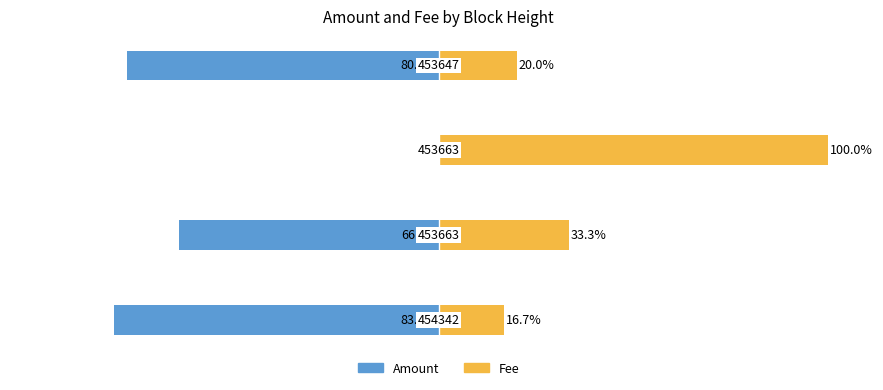

What is the difference between the Fee values at 0 and 3?

3.3